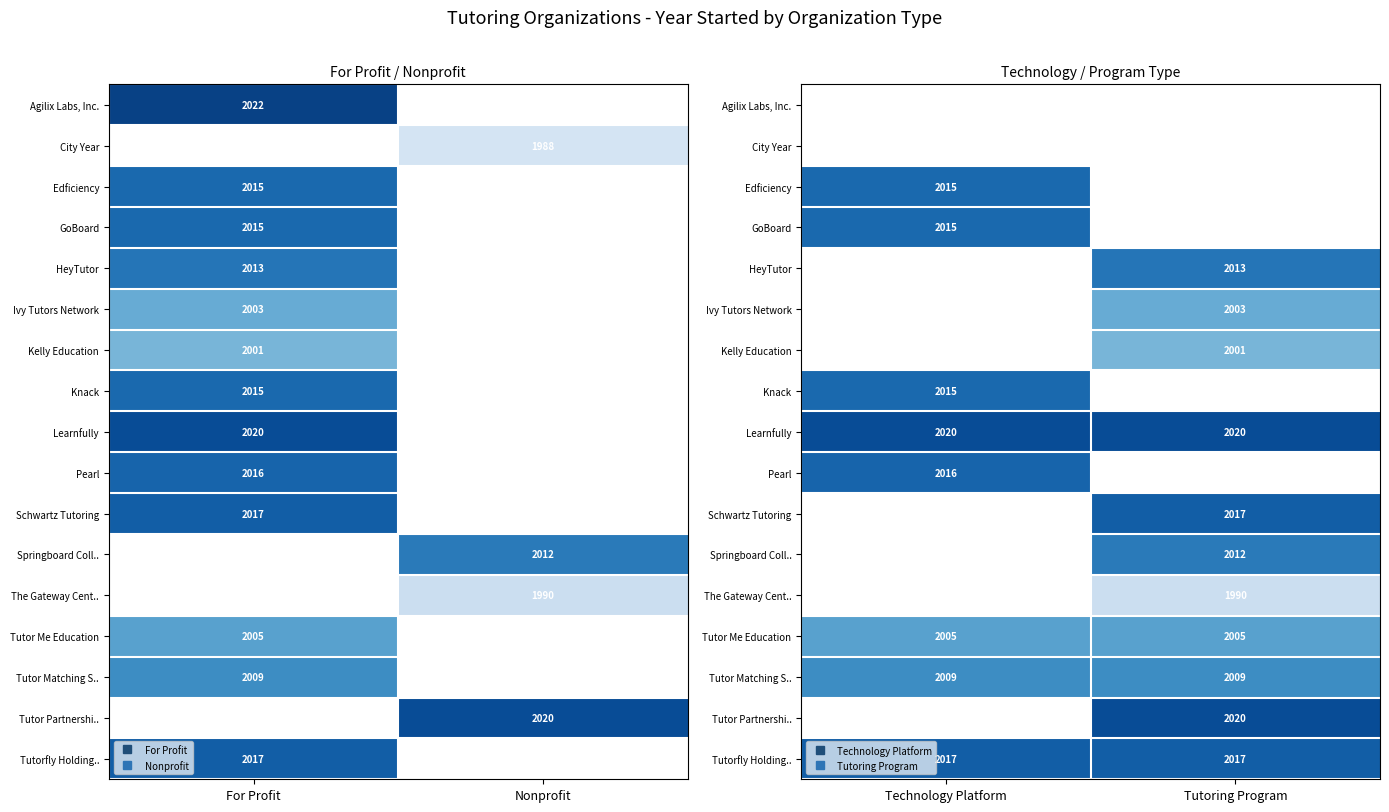

Which category has the lowest value in the Knack series?

Technology Platform